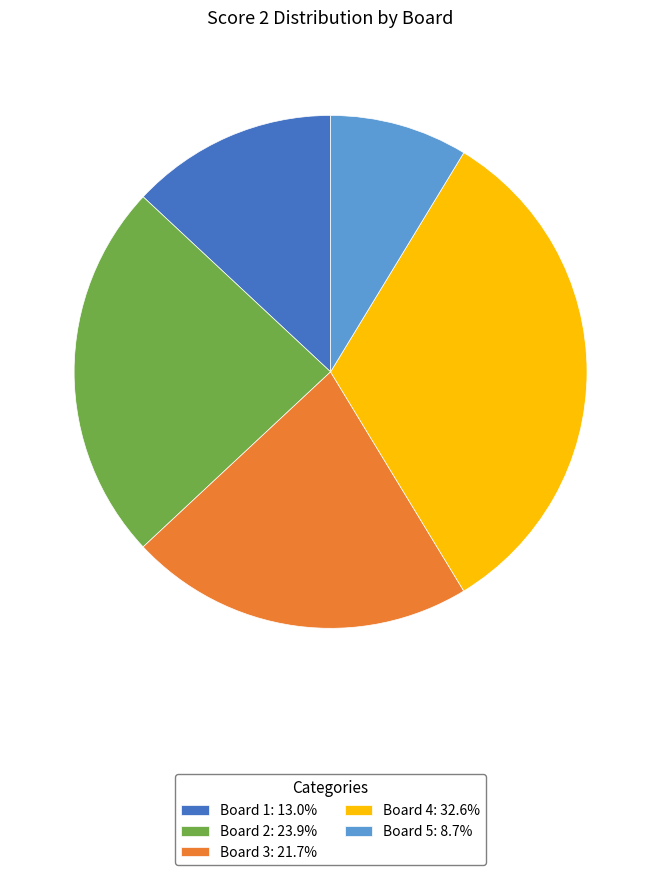

Count the number of slices in the pie.

5